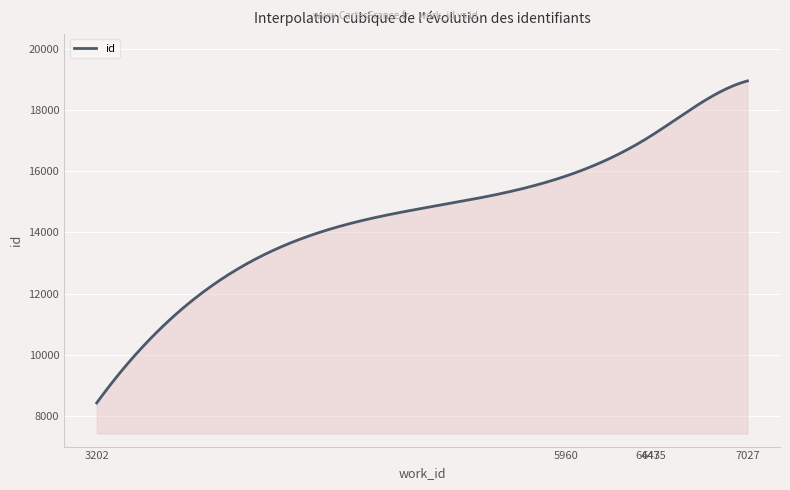

What is the difference between the maximum and minimum values?

10527.5